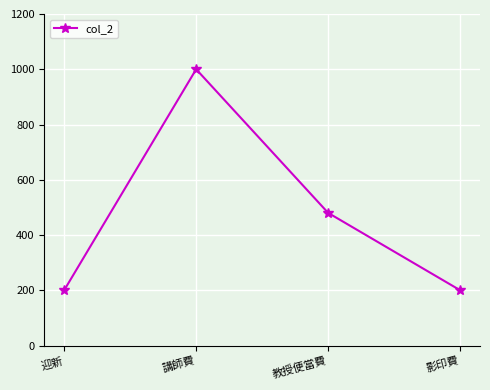

Count the number of categories in the chart.

4